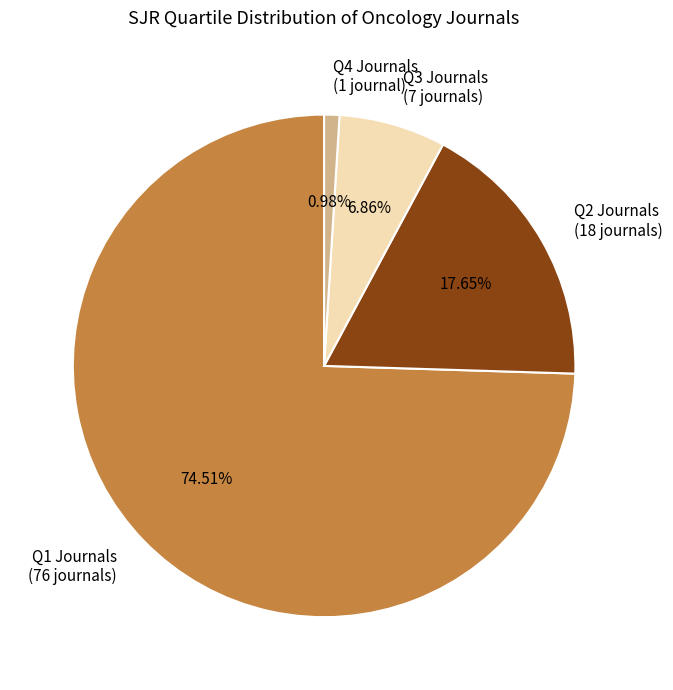

Is there any slice that represents more than half of the pie?

Yes